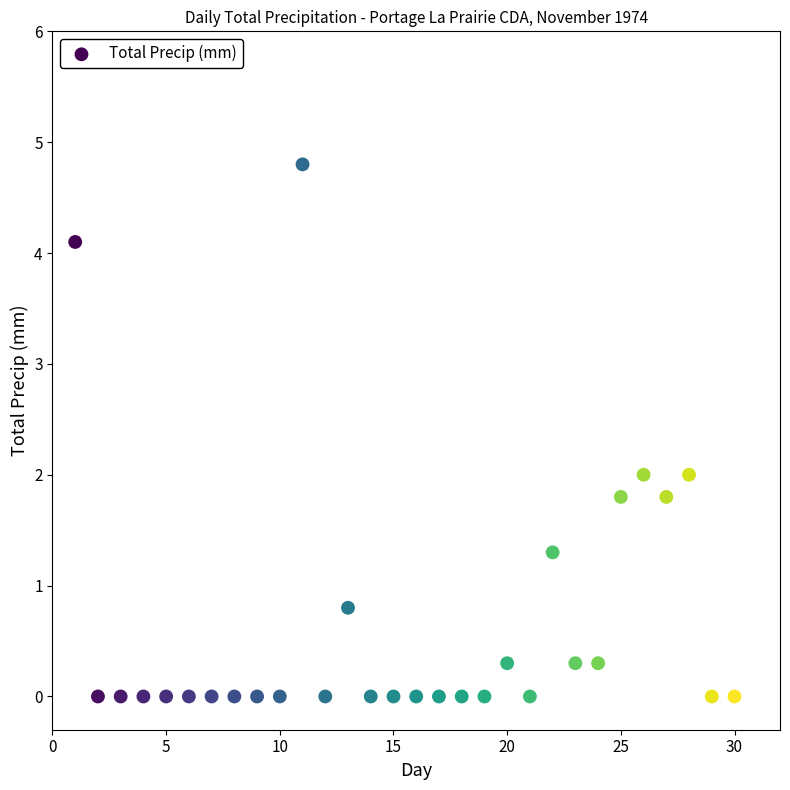

What is the range of Y values (max minus min)?

4.8